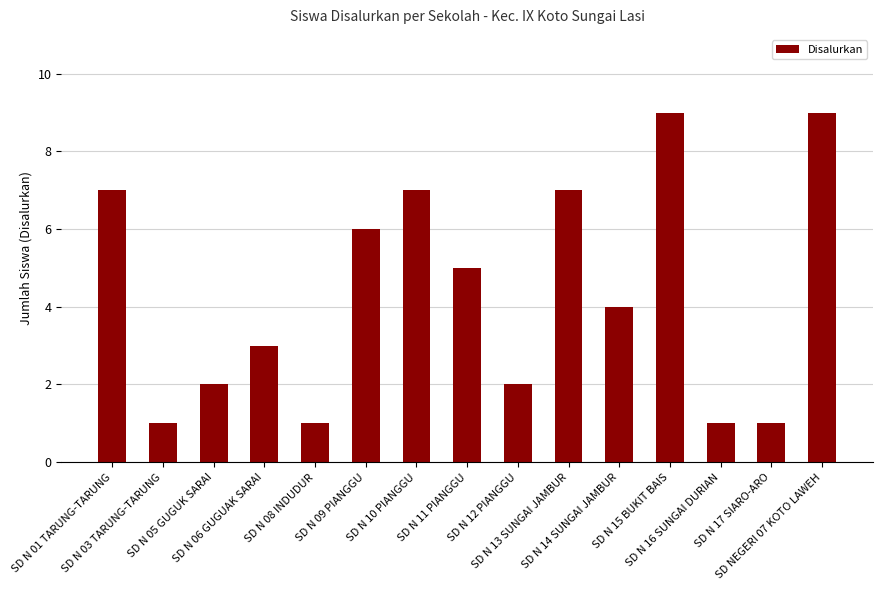

Reading right to left, what are all the values shown in this chart?

9	1	1	9	4	7	2	5	7	6	1	3	2	1	7